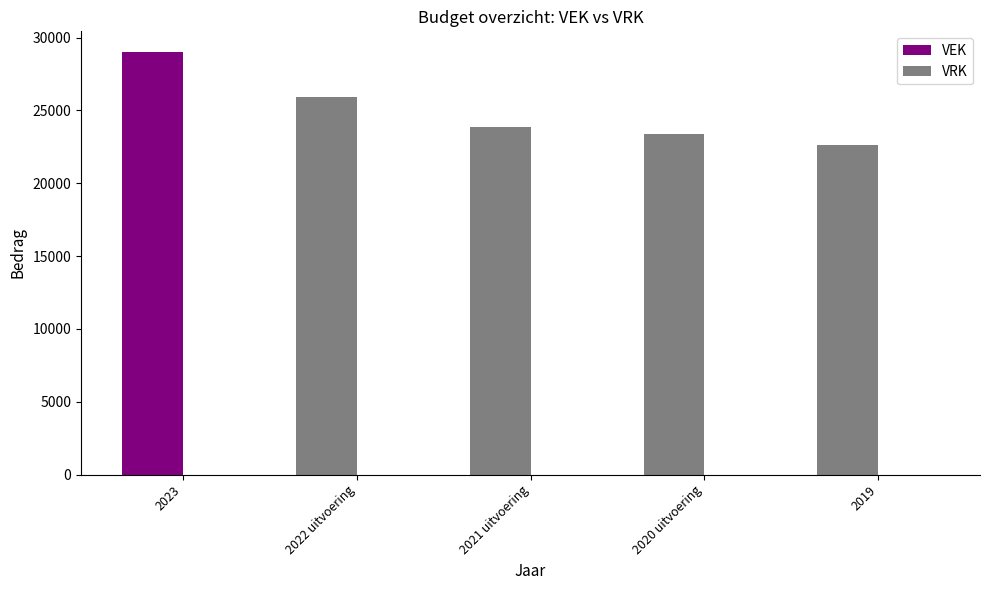

Are the bars grouped side by side (vs. stacked)?

No